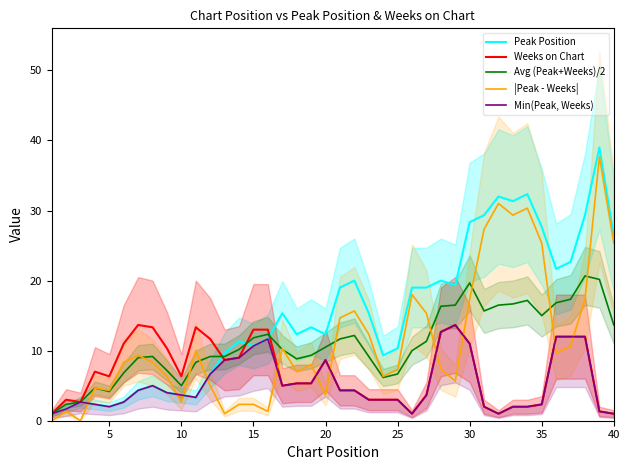

The value of Avg (Peak+Weeks)/2 at 35 is 24.0. True or false?

False